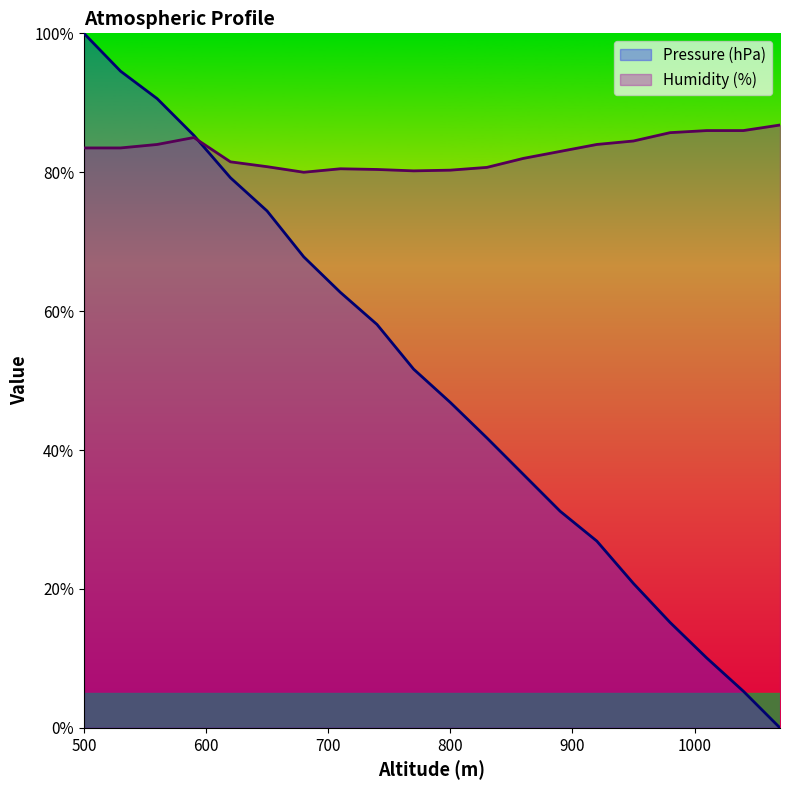

What value does the Humidity (%) series have at 950?

84.5